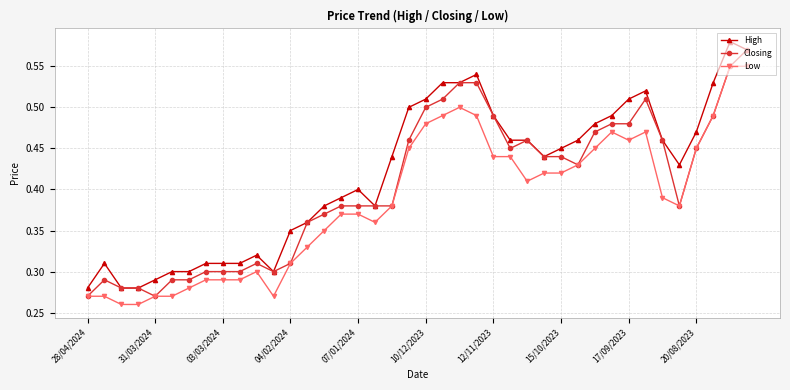

List the series in order of their overall mean, lowest first.

Low, Closing, High